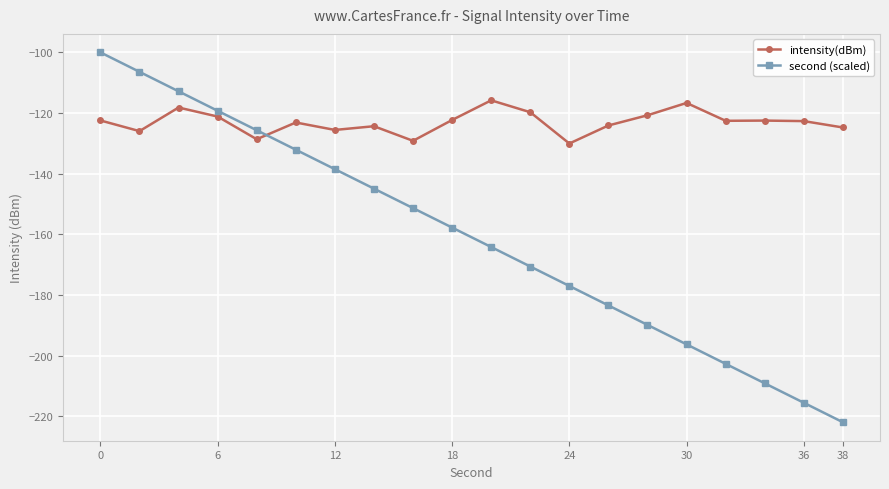

What is the minimum value for second (scaled)?

-222.0